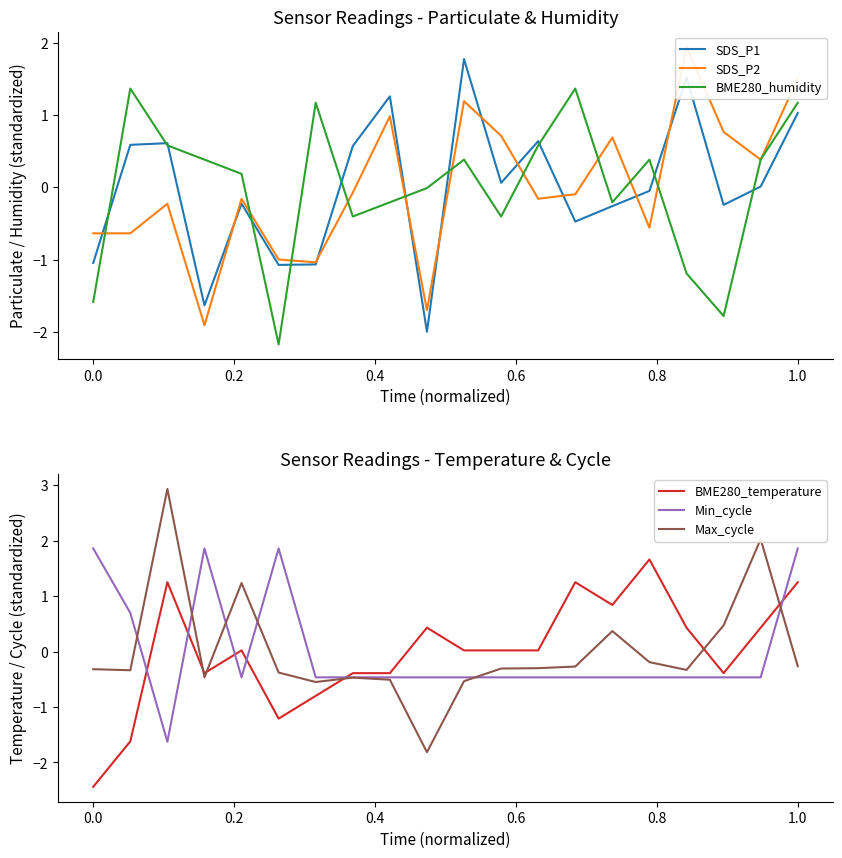

Reading left to right, list all the values displayed in this chart.

SDS_P1: -1.0	0.6	0.6	-1.6	-0.2	-1.1	-1.1	0.6	1.3	-2.0	1.8	0.1	0.6	-0.5	-0.3	-0.0	1.5	-0.2	0.0	1.0
SDS_P2: -0.6	-0.6	-0.2	-1.9	-0.2	-1.0	-1.0	-0.1	1.0	-1.7	1.2	0.7	-0.2	-0.1	0.7	-0.6	1.9	0.8	0.4	1.5
BME280_humidity: -1.6	1.4	0.6	0.4	0.2	-2.2	1.2	-0.4	-0.2	-0.0	0.4	-0.4	0.6	1.4	-0.2	0.4	-1.2	-1.8	0.4	1.2
BME280_temperature: -2.4	-1.6	1.3	-0.4	0.0	-1.2	-0.8	-0.4	-0.4	0.4	0.0	0.0	0.0	1.3	0.8	1.7	0.4	-0.4	0.4	1.3
Min_cycle: 1.9	0.7	-1.6	1.9	-0.5	1.9	-0.5	-0.5	-0.5	-0.5	-0.5	-0.5	-0.5	-0.5	-0.5	-0.5	-0.5	-0.5	-0.5	1.9
Max_cycle: -0.3	-0.3	2.9	-0.5	1.2	-0.4	-0.5	-0.5	-0.5	-1.8	-0.5	-0.3	-0.3	-0.3	0.4	-0.2	-0.3	0.5	2.0	-0.3